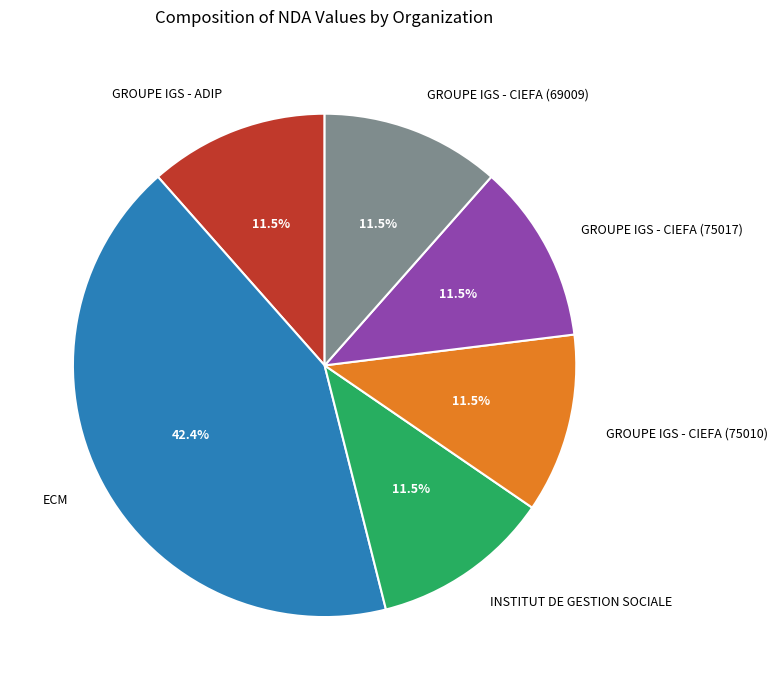

Count the number of slices in the pie.

6